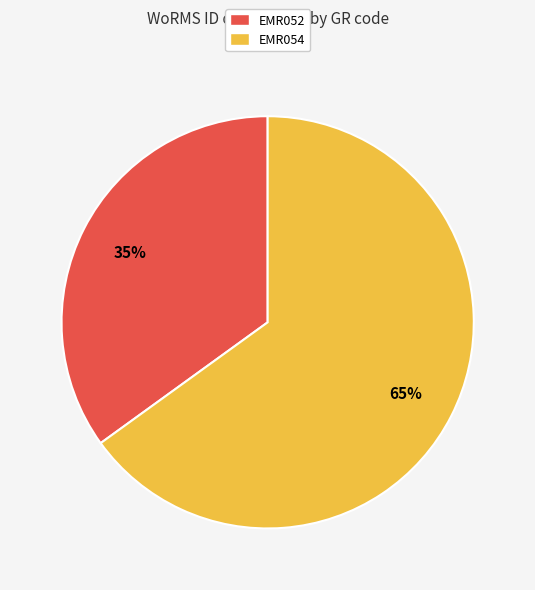

Rank the categories by value from highest to lowest.

EMR054, EMR052